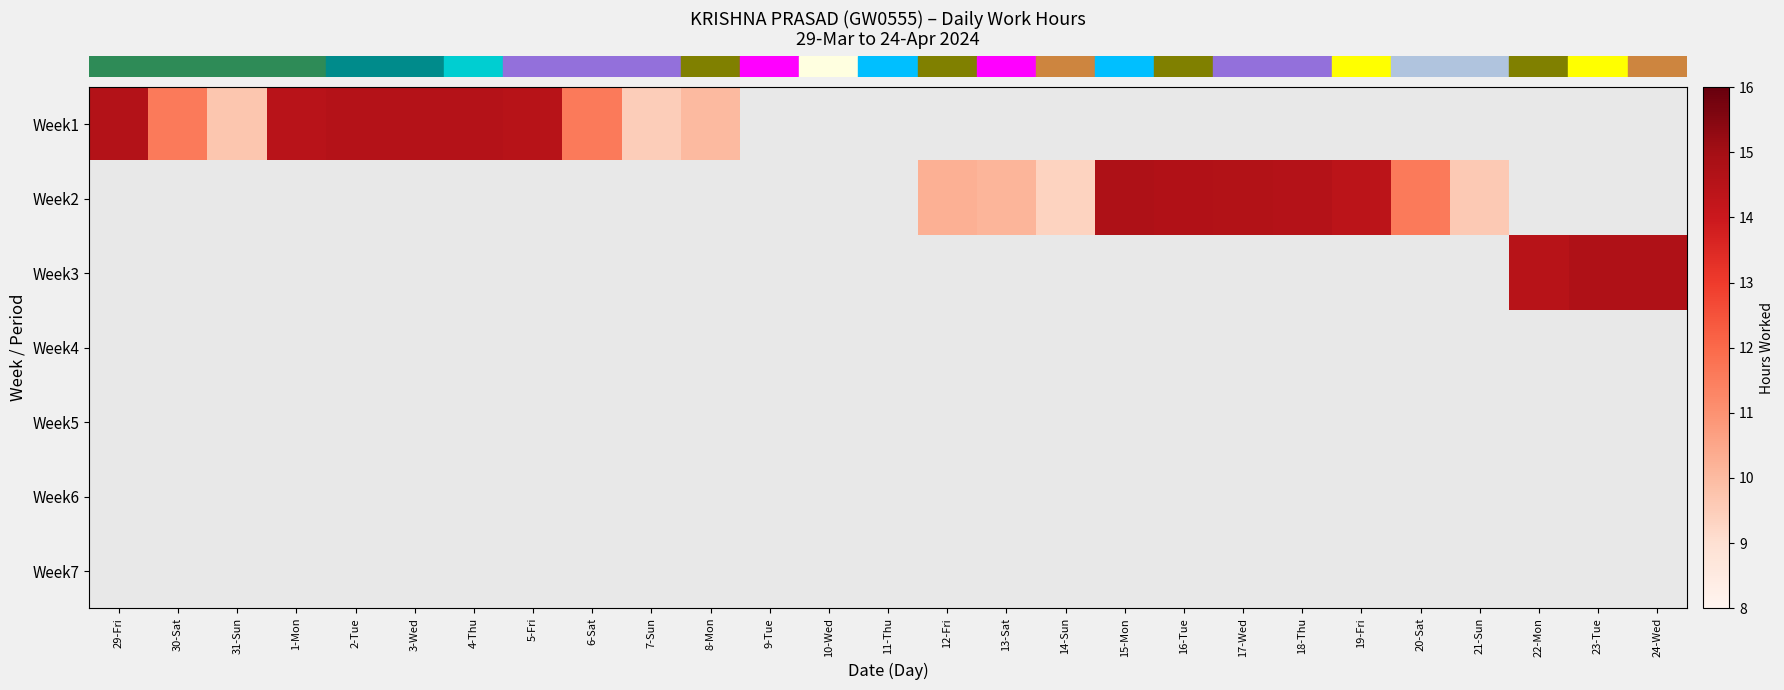

At which category is the sum across all series the highest?

15-Mon